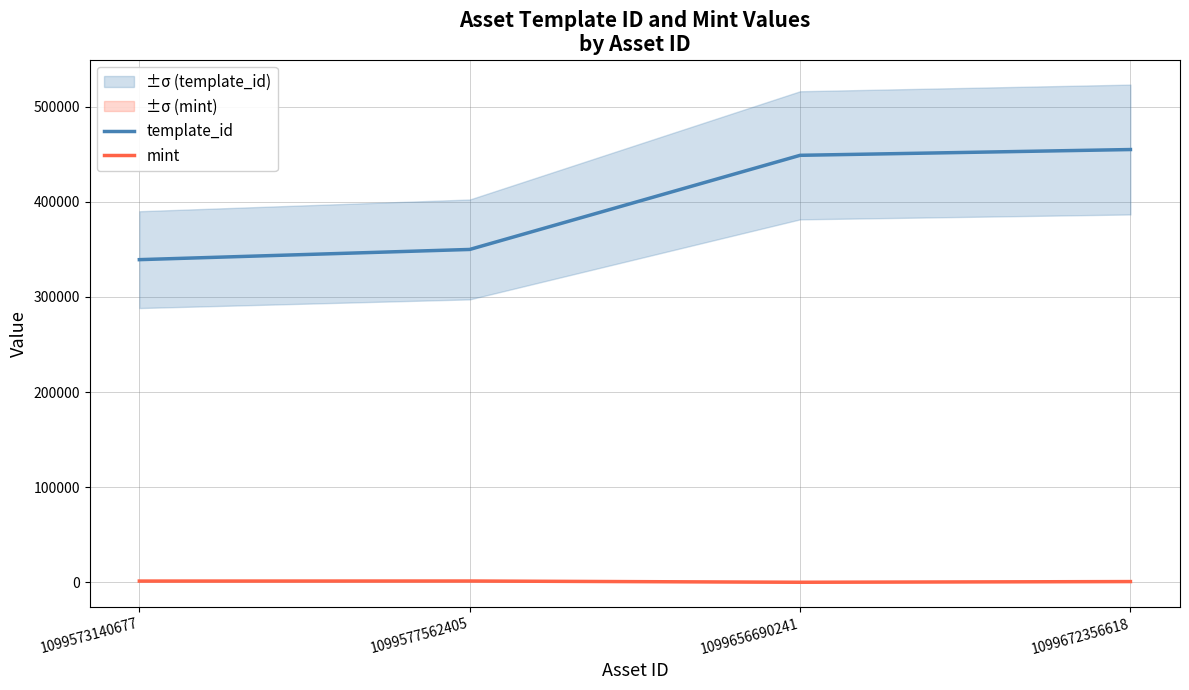

Between 1099573140677 and 1099577562405, which series saw the biggest shift?

template_id